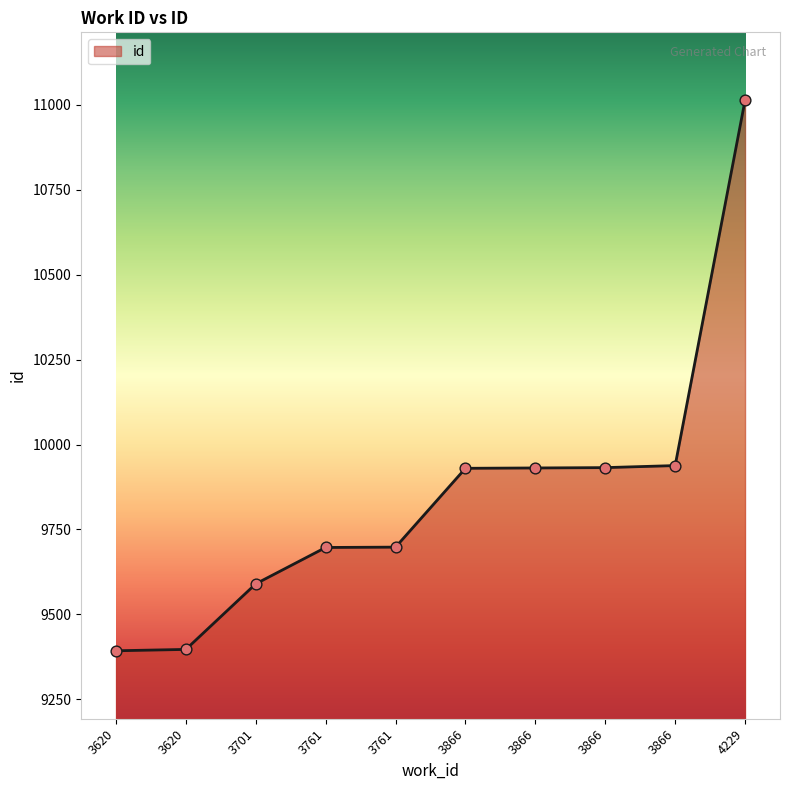

Which has a higher value, 3701 or 3761?

3761